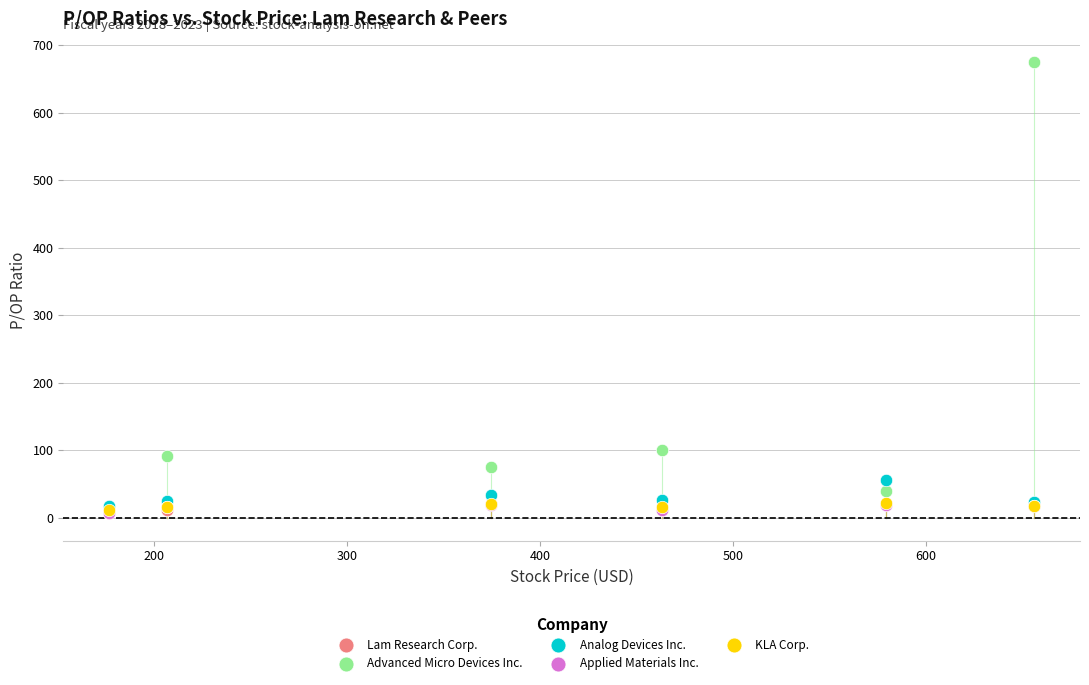

Which series reaches the maximum Y coordinate?

Advanced Micro Devices Inc.